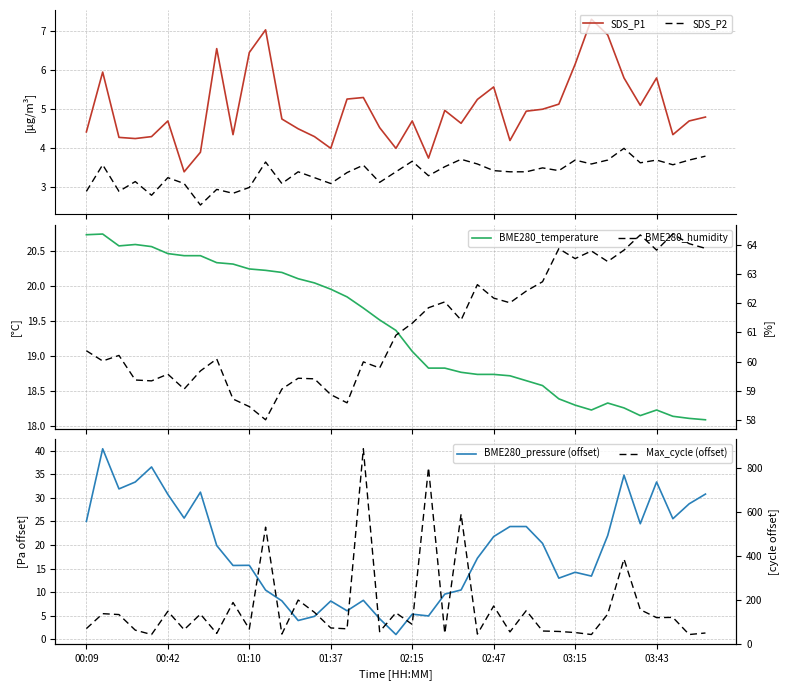

Does the chart display data point markers on the line(s)?

No